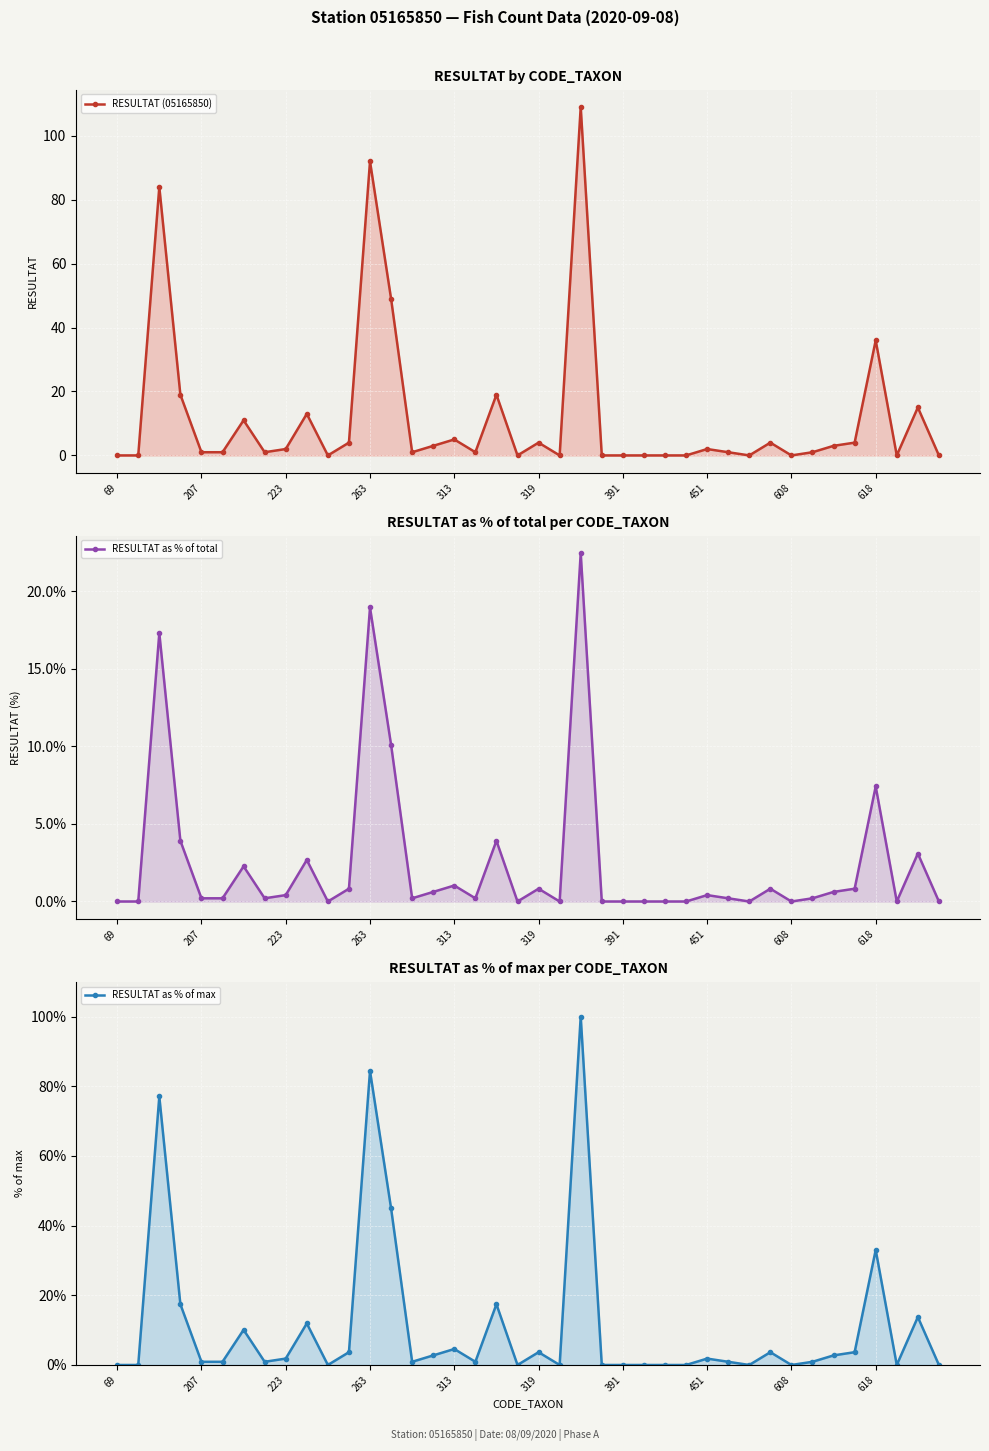

At how many categories does at least one series exceed 2?

17